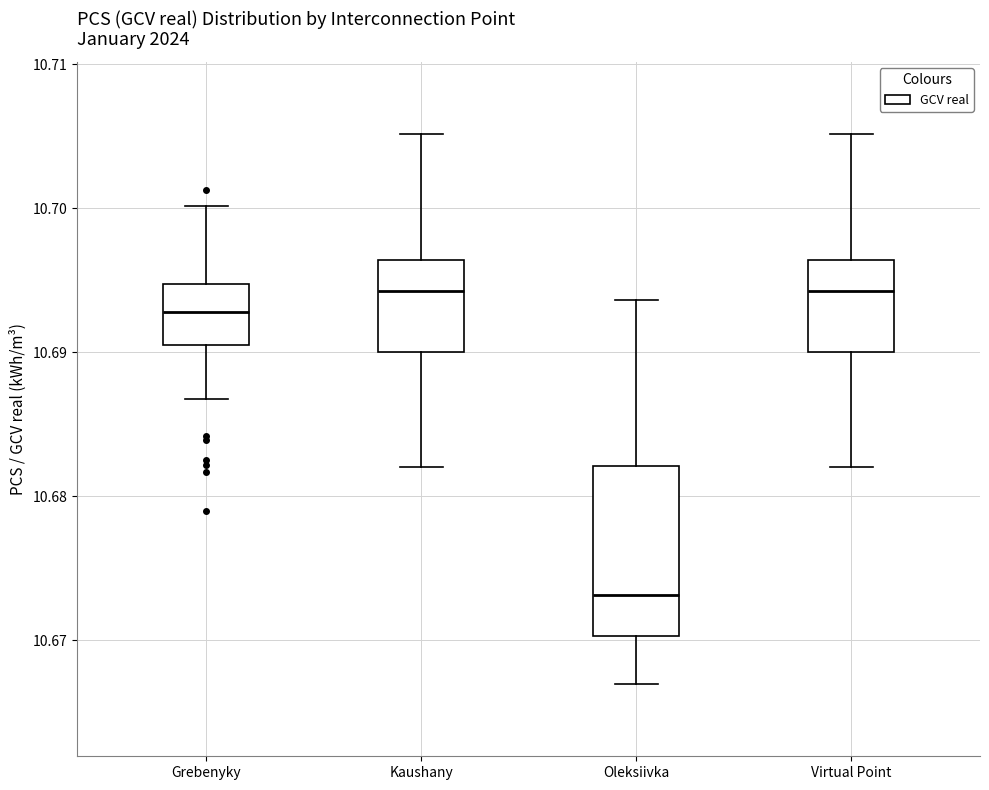

Reading left to right, transcribe this box plot: for each box, give where its median line is, the range the box spans, and where its two whiskers end, as read against the y-axis. The values are not printed on the chart, so give them approximately, as read against the axis.

Grebenyky: median 10.693, box 10.691 to 10.695, whiskers 10.687 to 10.700
Kaushany: median 10.694, box 10.690 to 10.696, whiskers 10.682 to 10.705
Oleksiivka: median 10.673, box 10.670 to 10.682, whiskers 10.667 to 10.694
Virtual Point: median 10.694, box 10.690 to 10.696, whiskers 10.682 to 10.705